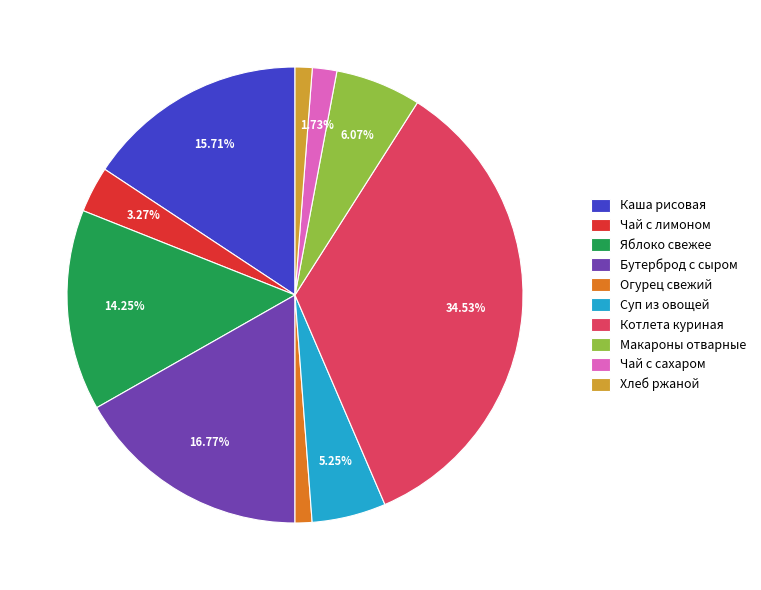

Which category has the biggest portion of the pie?

Котлета куриная